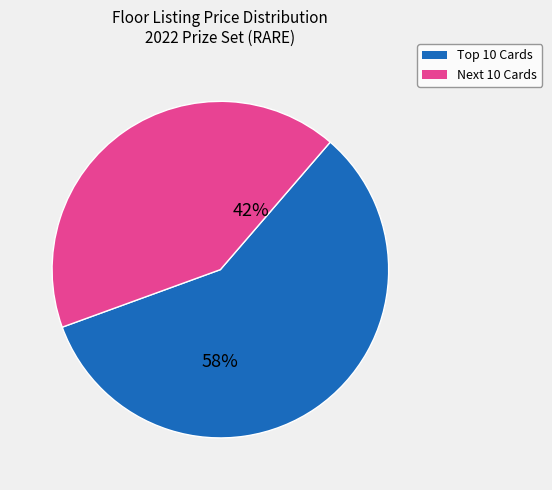

How many slices are in this pie chart?

2